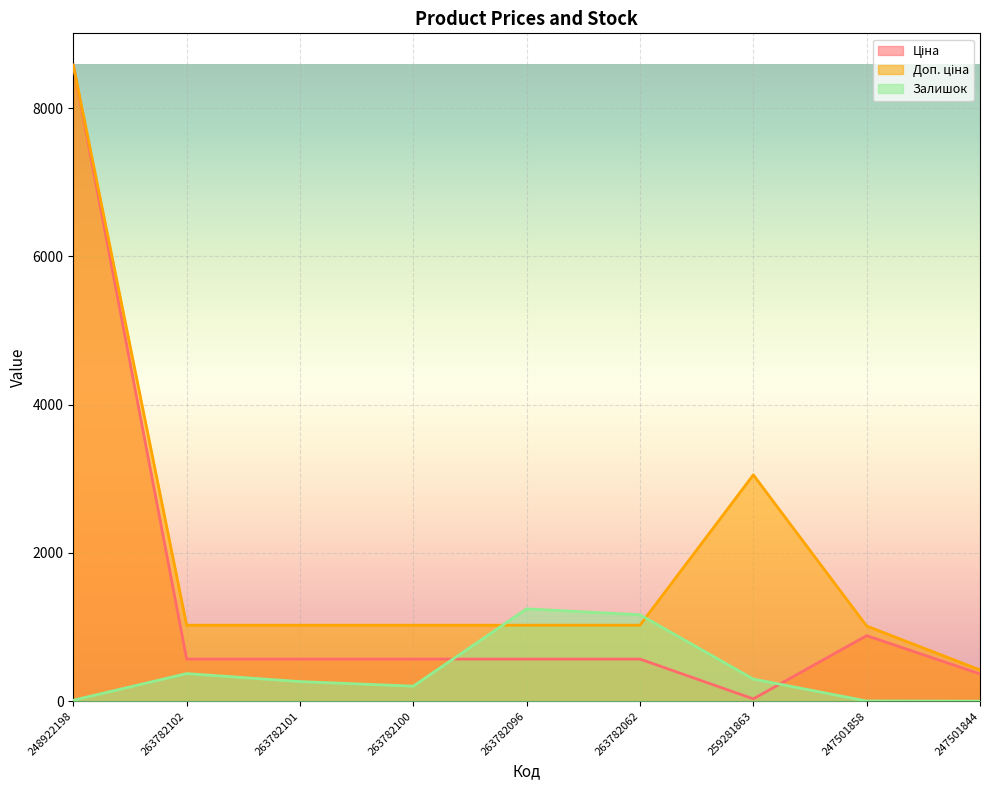

At which label is Залишок closest to 622?

263782102